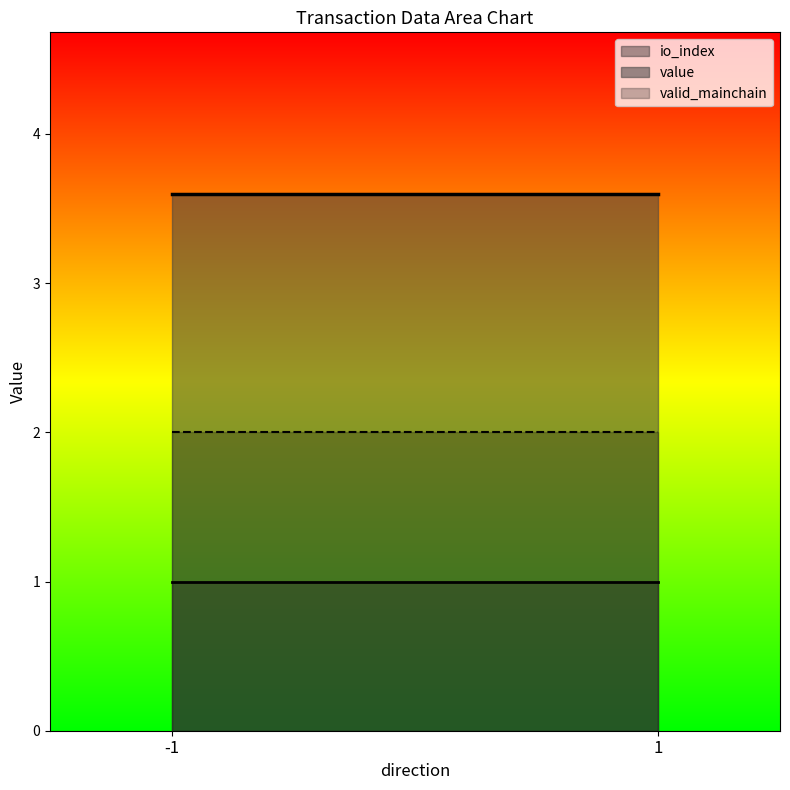

At which label does io_index reach its peak?

-1